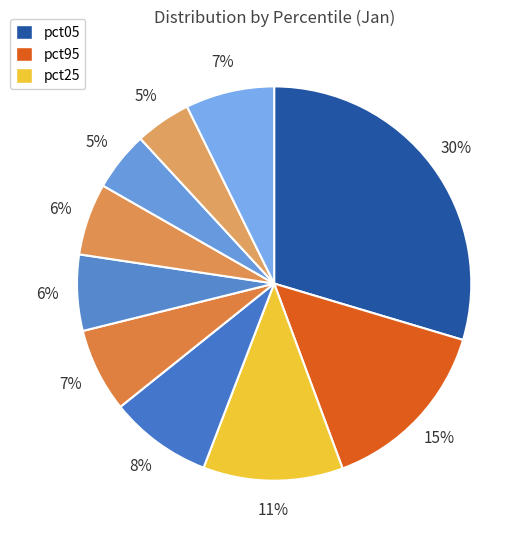

How many segments does this pie chart have?

10